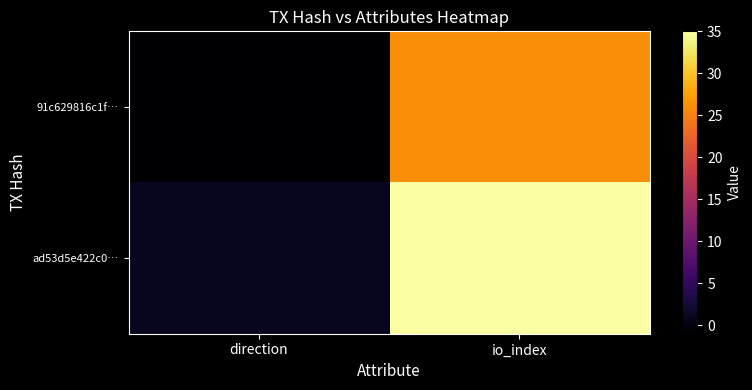

What is the difference between the highest and lowest values at io_index?

9